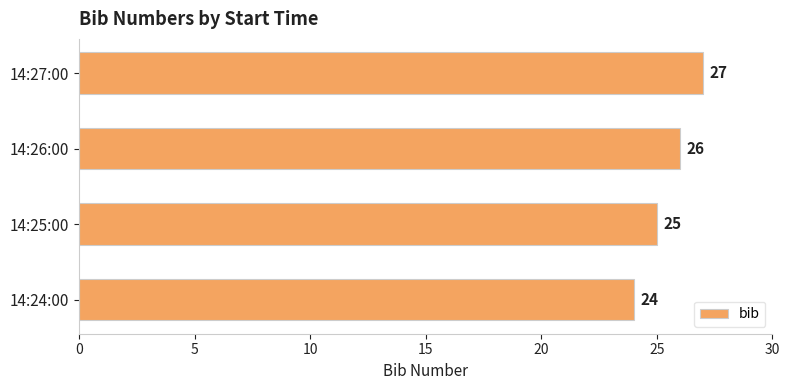

What is the sum of all values?

102